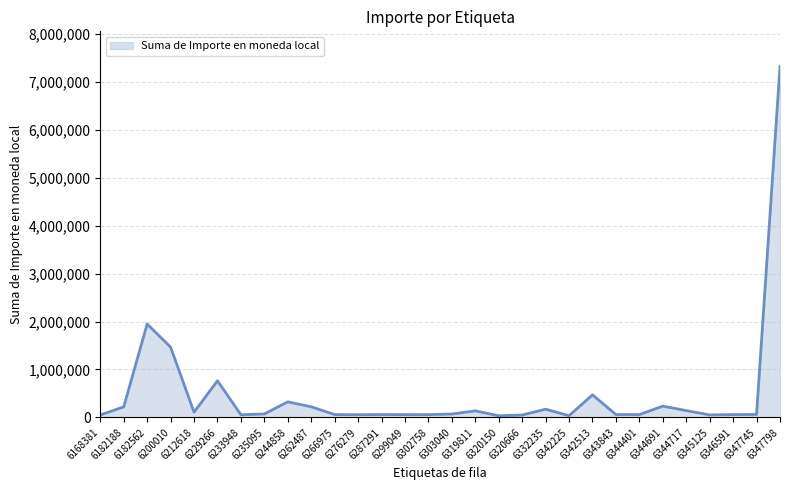

How many distinct data groups are displayed?

1